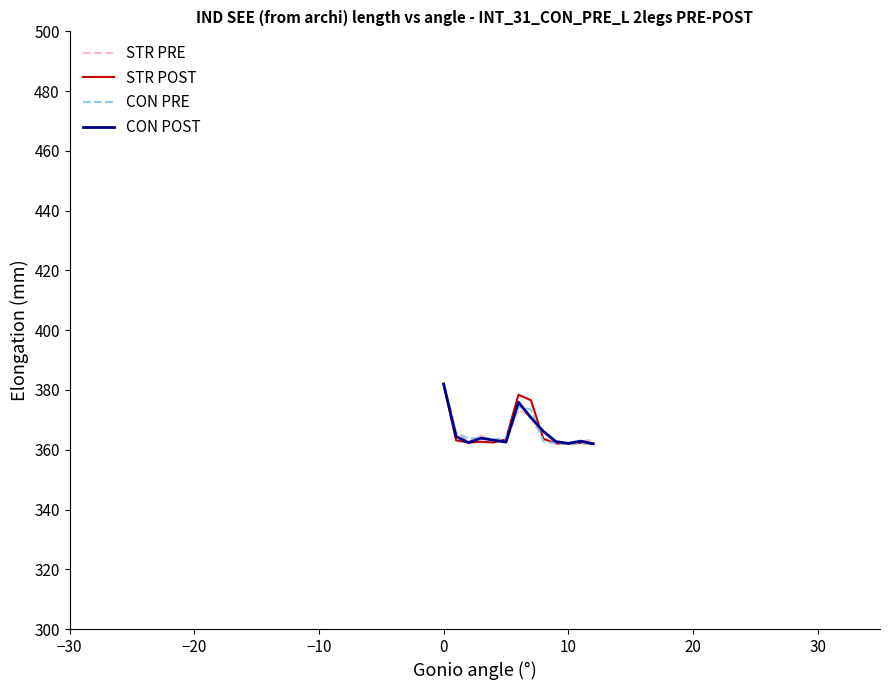

What is the greatest value displayed?

382.0